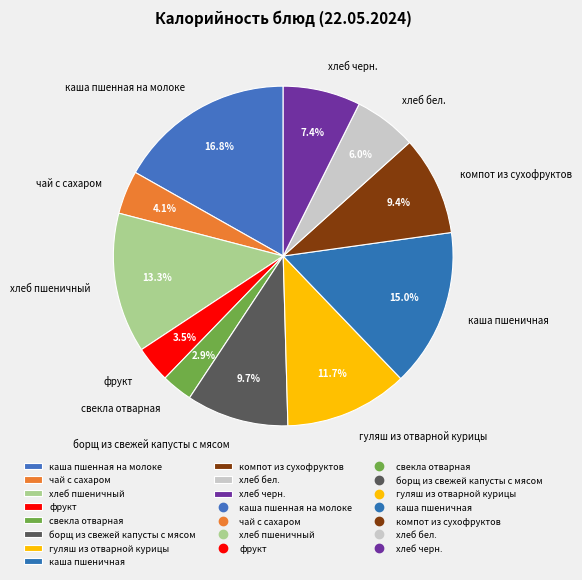

True or false: компот из сухофруктов accounts for 17% of the total.

False